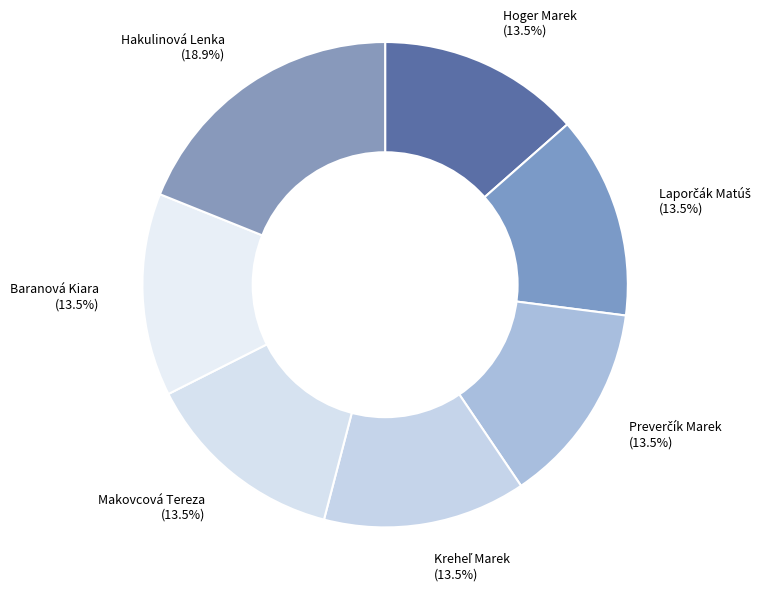

Is Makovcová Tereza the majority of the pie?

No